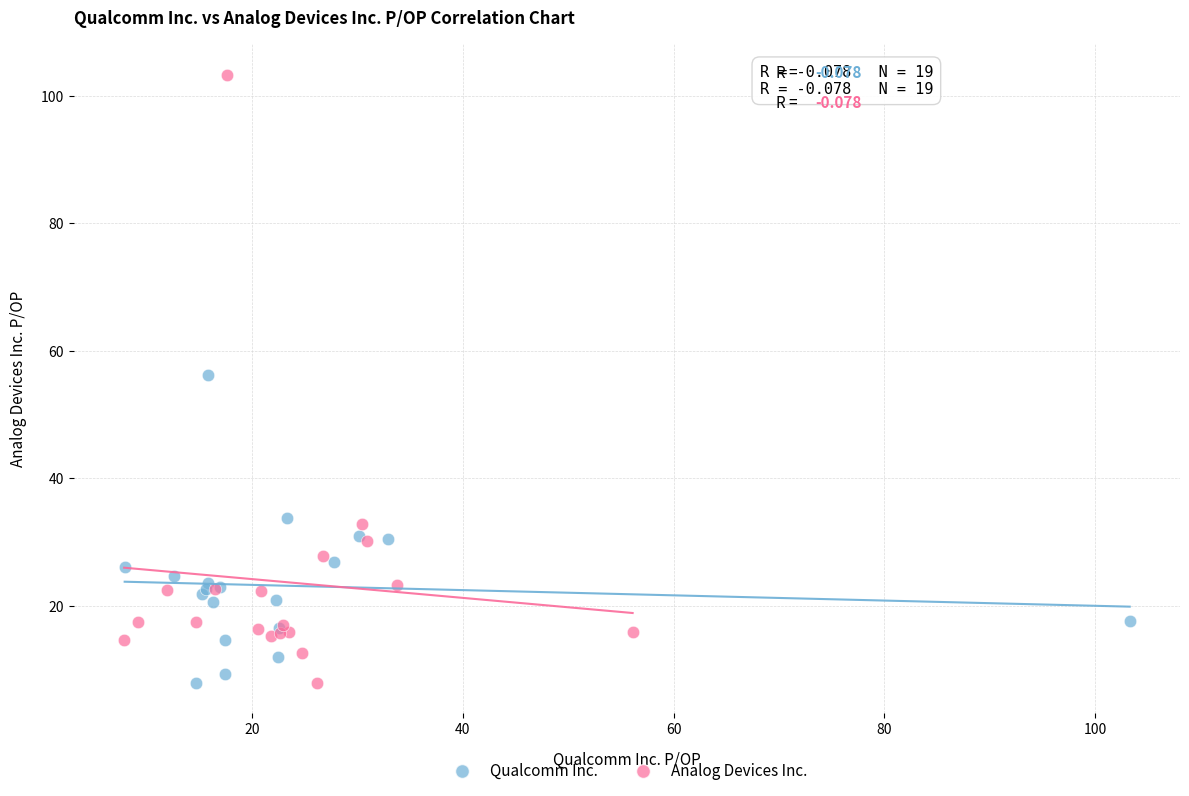

Which series has the largest Y range (max minus min)?

Analog Devices Inc.